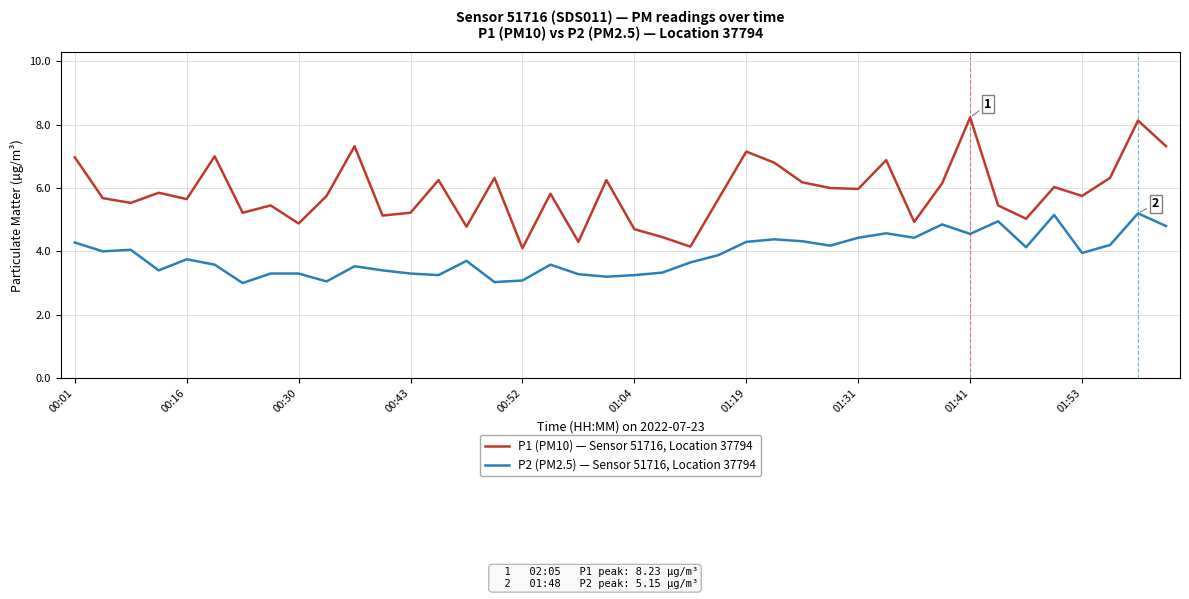

Which series has the largest total across all categories?

P1 (PM10) — Sensor 51716, Location 37794